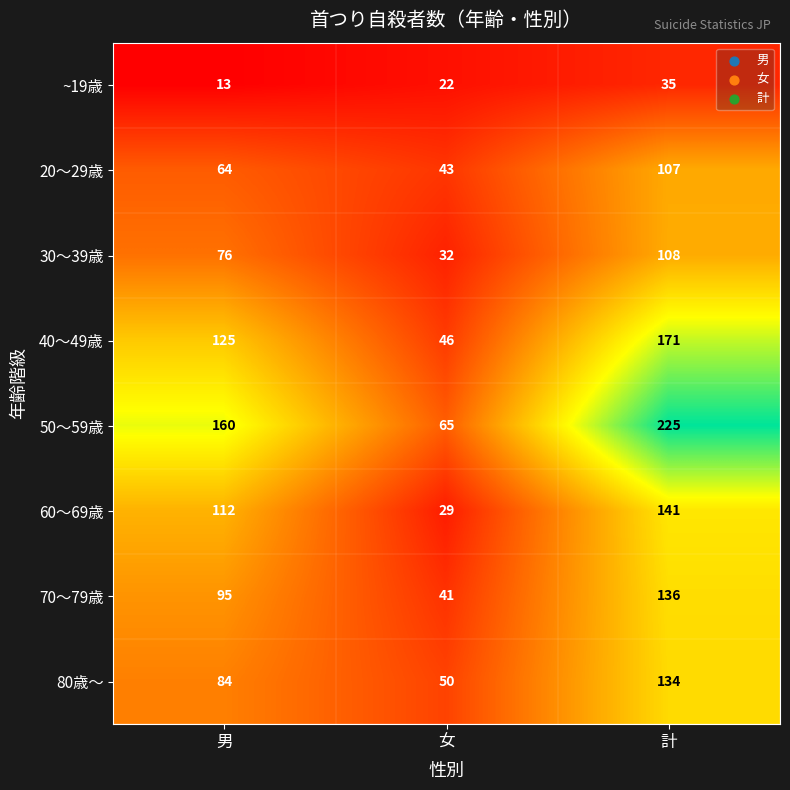

What is the difference between the maximum and minimum values in the 60～69歳 series?

112